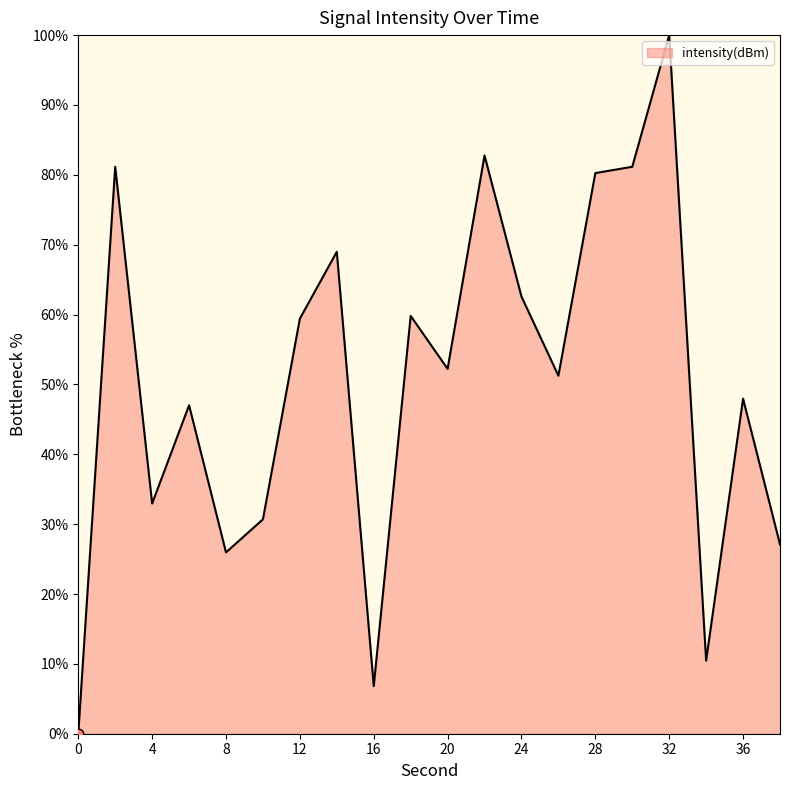

What is the greatest value displayed?

100.0